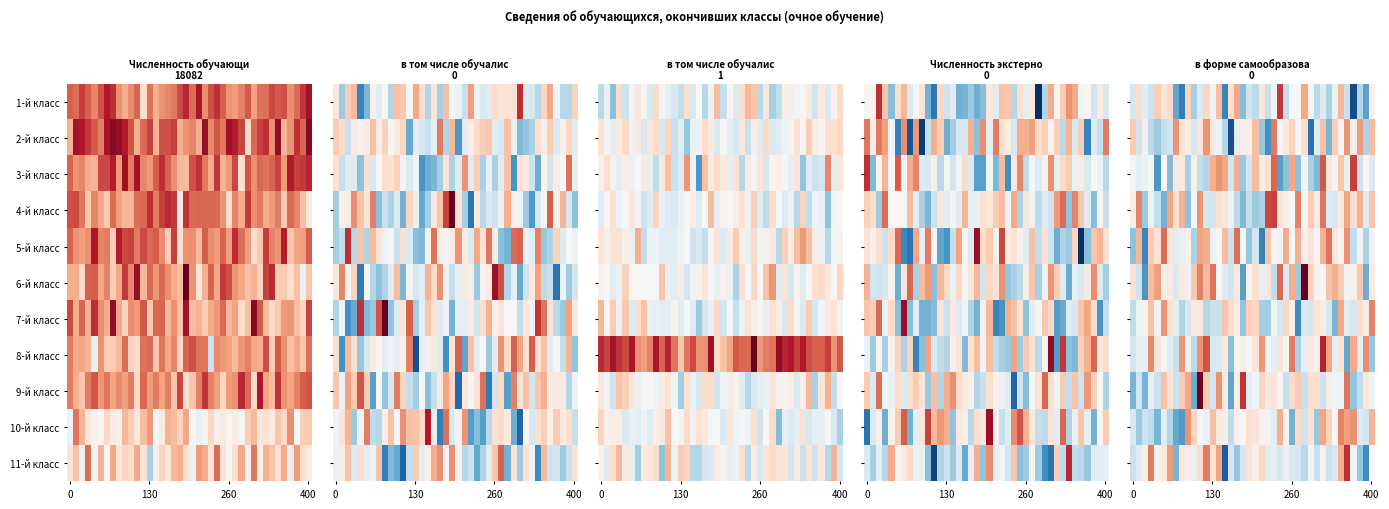

What is the total value across all series at 7?

-0.5